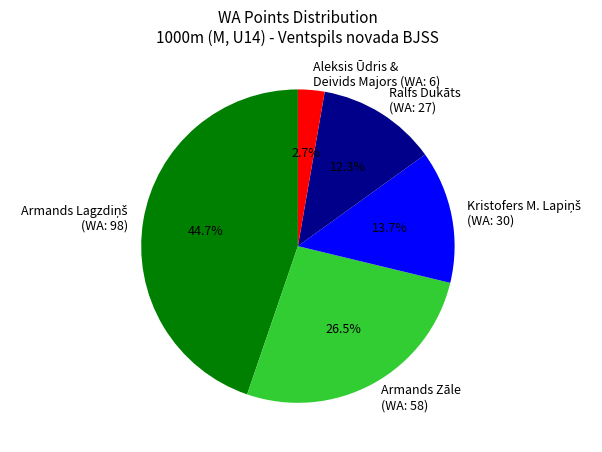

Which has a higher value, Armands Zāle (WA: 58) or Ralfs Dukāts (WA: 27)?

Armands Zāle (WA: 58)